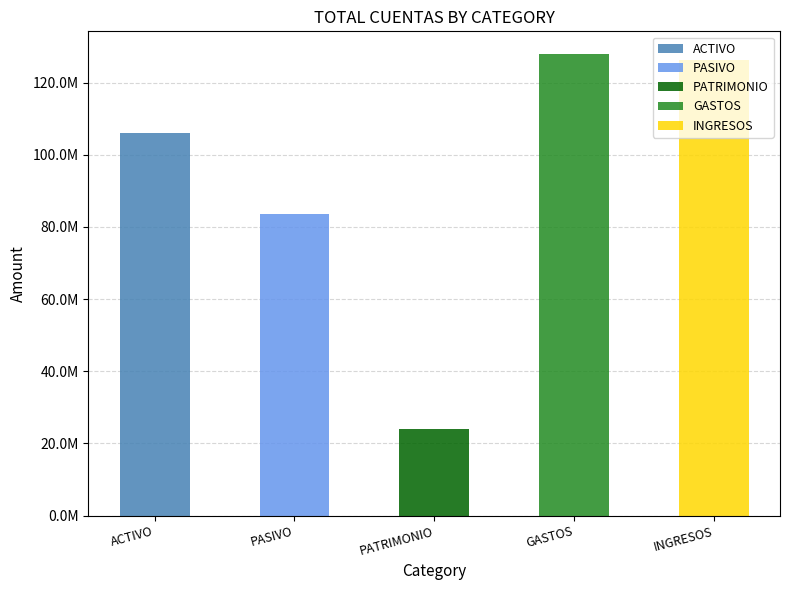

Which series has the largest range (max minus min)?

GASTOS